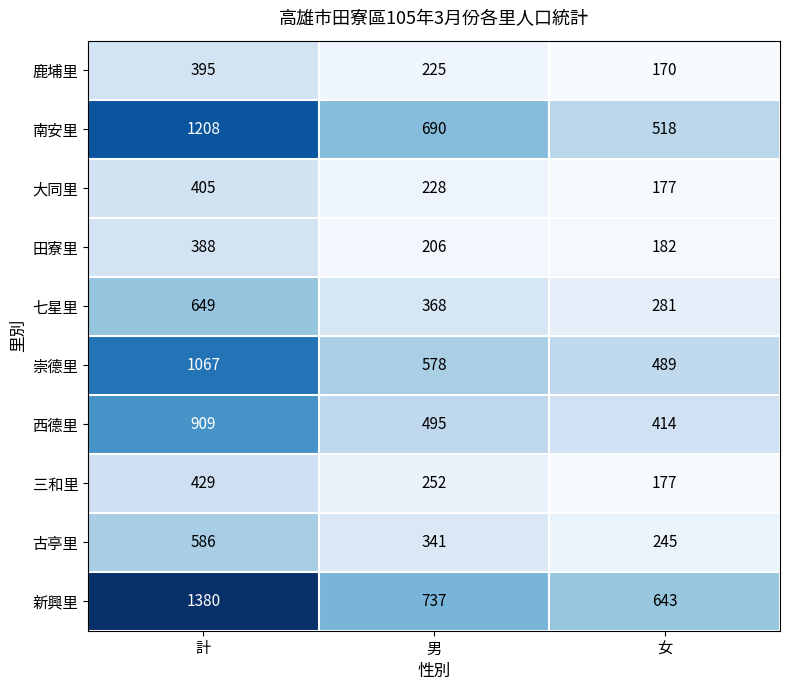

Which series changed the most between 計 and 男?

新興里